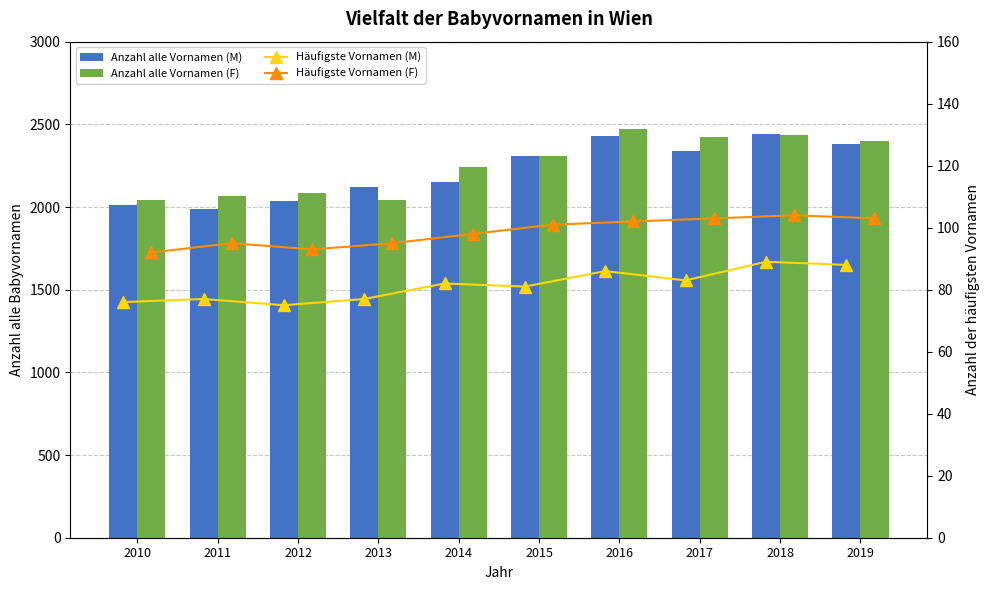

The value of Häufigste Vornamen (F) at 2014 is 98. True or false?

True